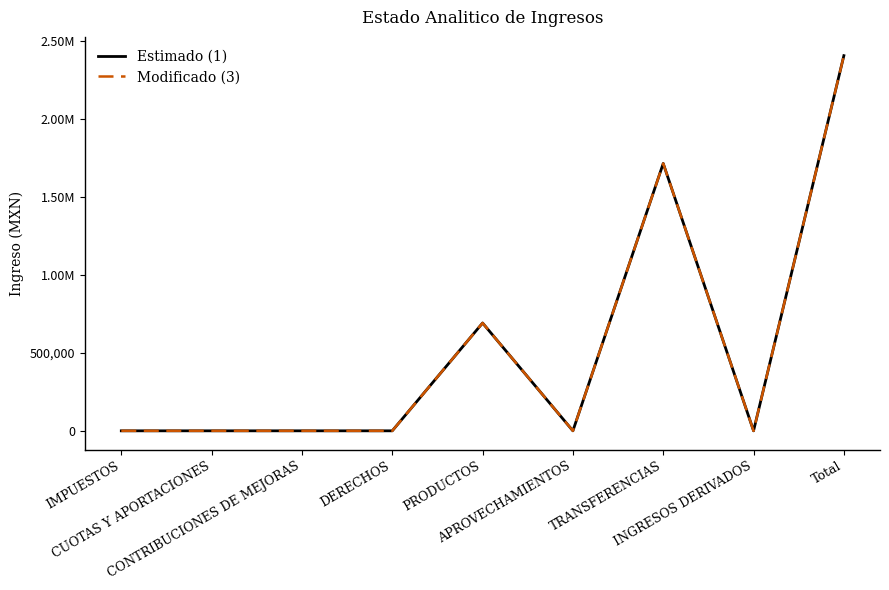

Does the chart display data point markers on the line(s)?

No